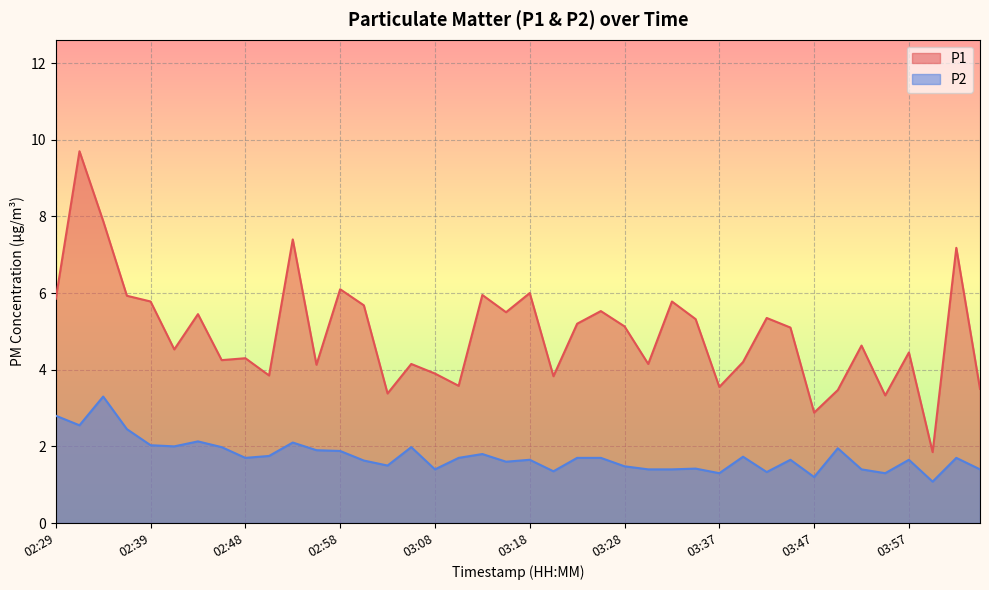

How many interior local peaks does the P1 series have?

14